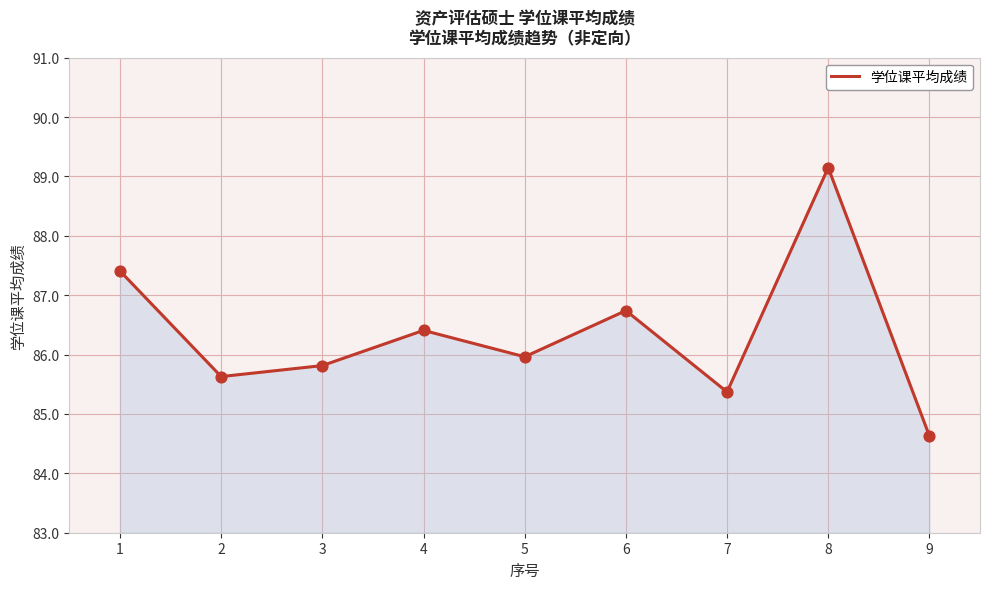

What is the ratio of the value at 7 to the value at 3?

1.0